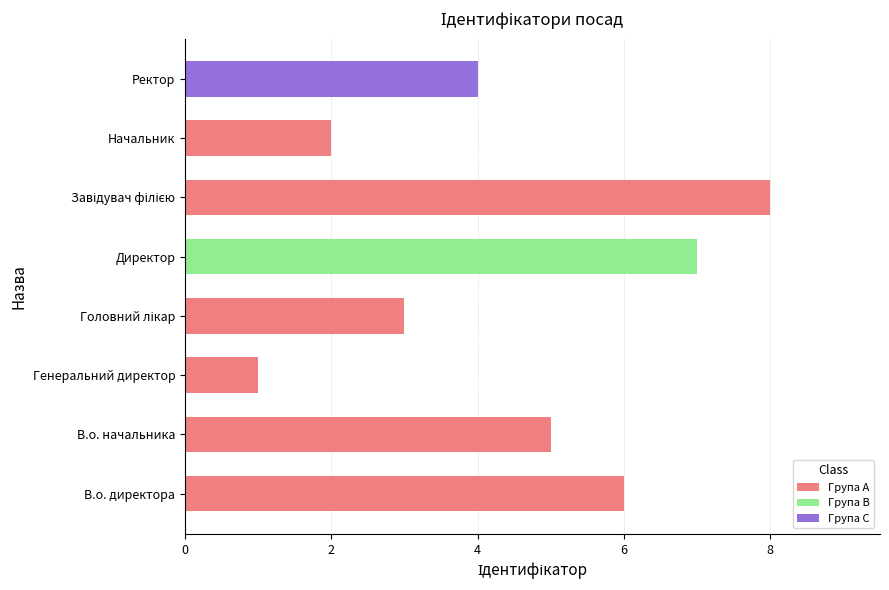

How many bars are there in total?

8